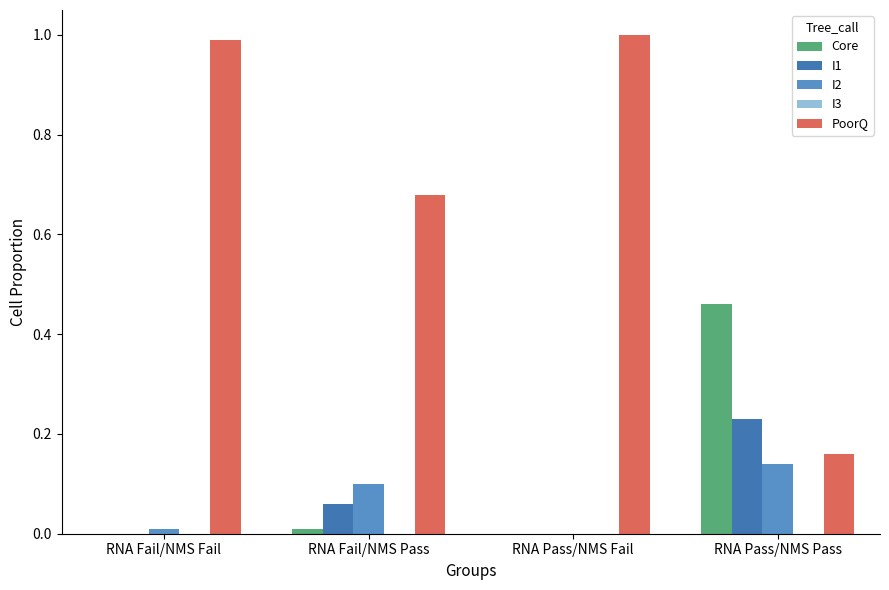

The value of I2 at RNA Pass/NMS Pass is 0.1. True or false?

True